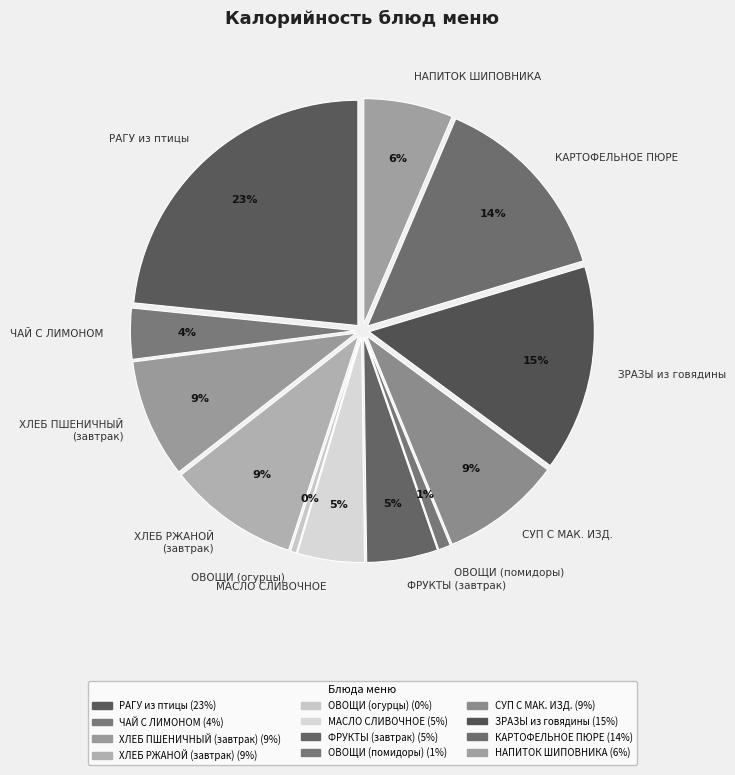

How many slices are in this pie chart?

12